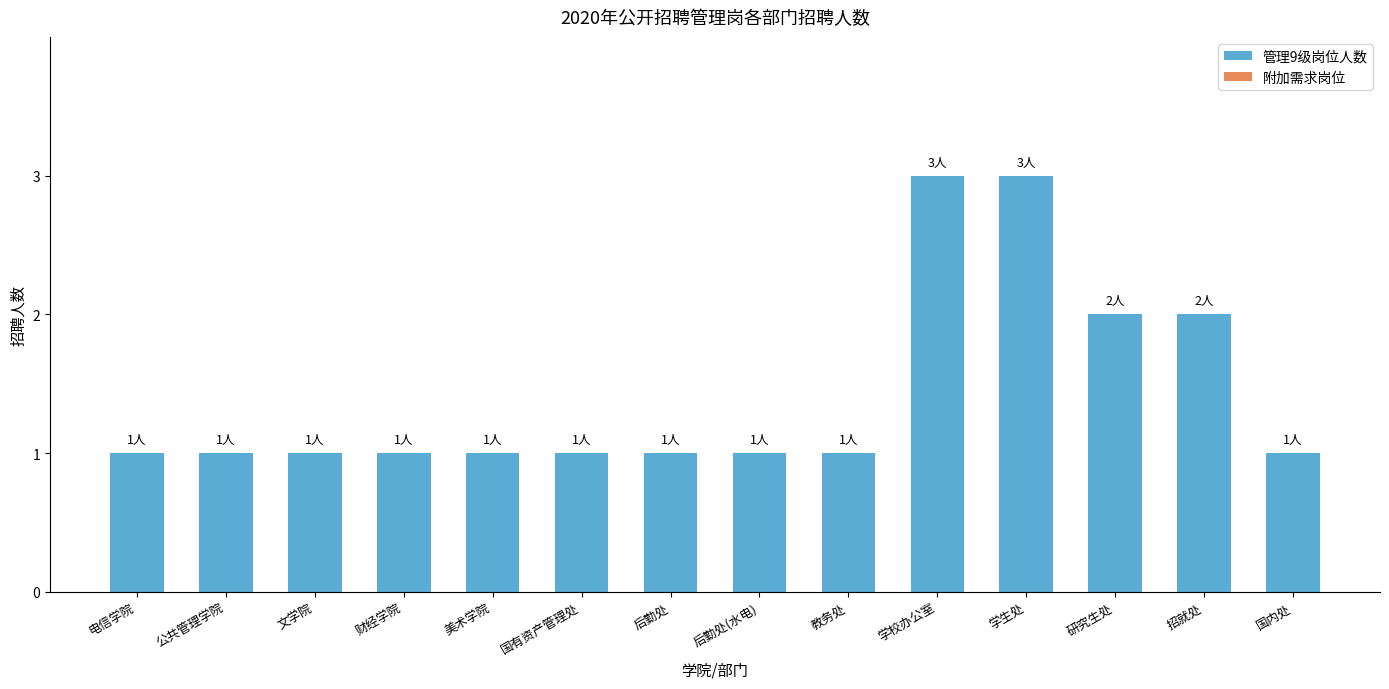

The chart shows a value of 4 at 学校办公室. True or false?

False